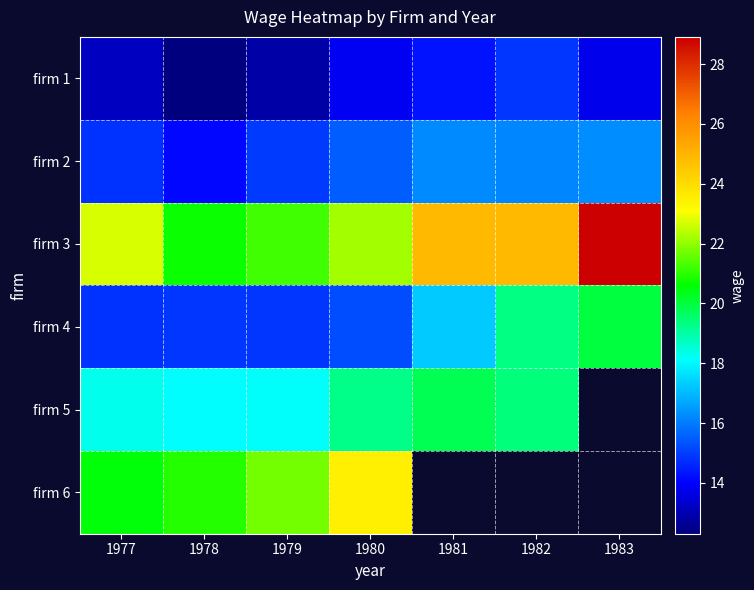

At which category is the sum across all series the highest?

1980